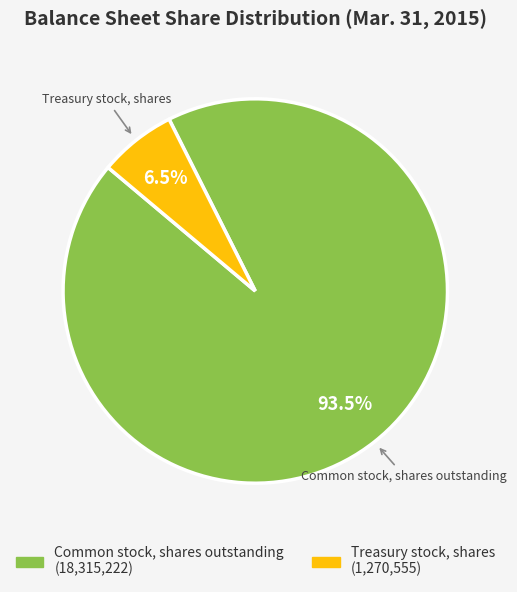

Between Common stock, shares outstanding and Treasury stock, shares, which is larger?

Common stock, shares outstanding